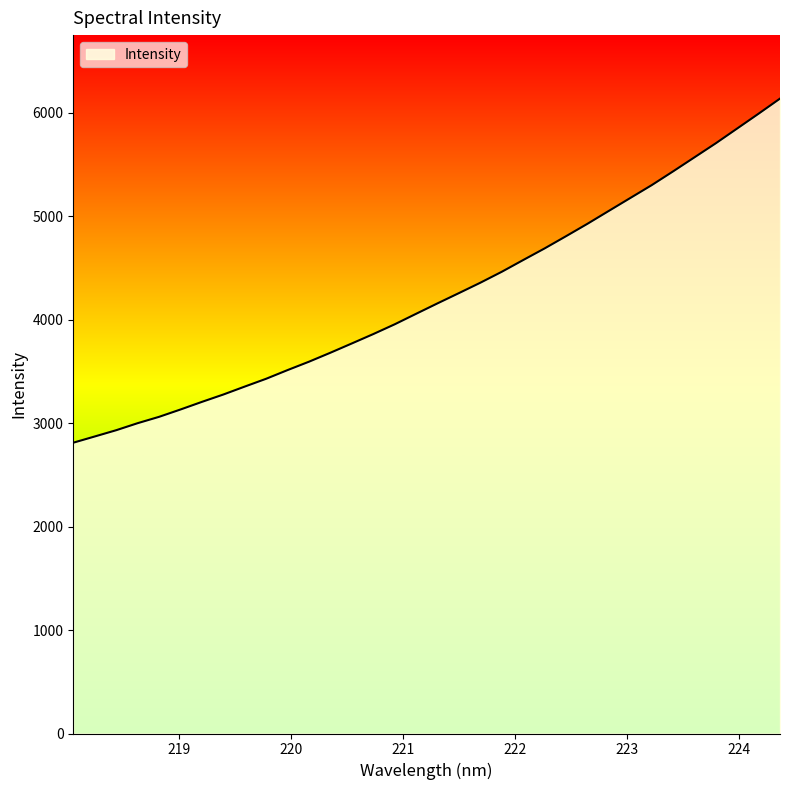

What is the maximum value shown in the chart?

6135.2